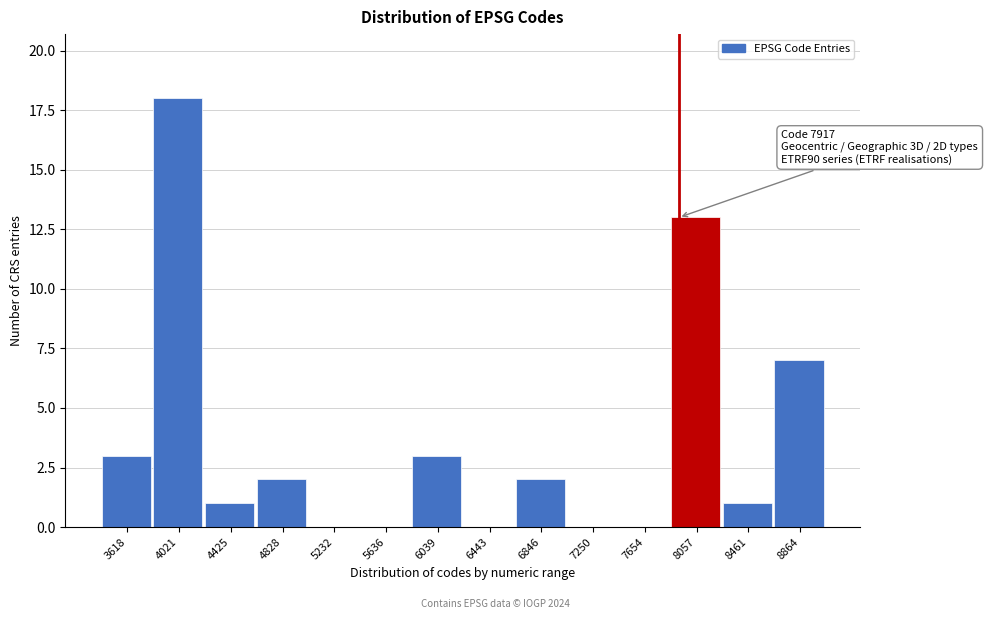

Over which range of the x-axis is the bar tallest?

3800 to 4200